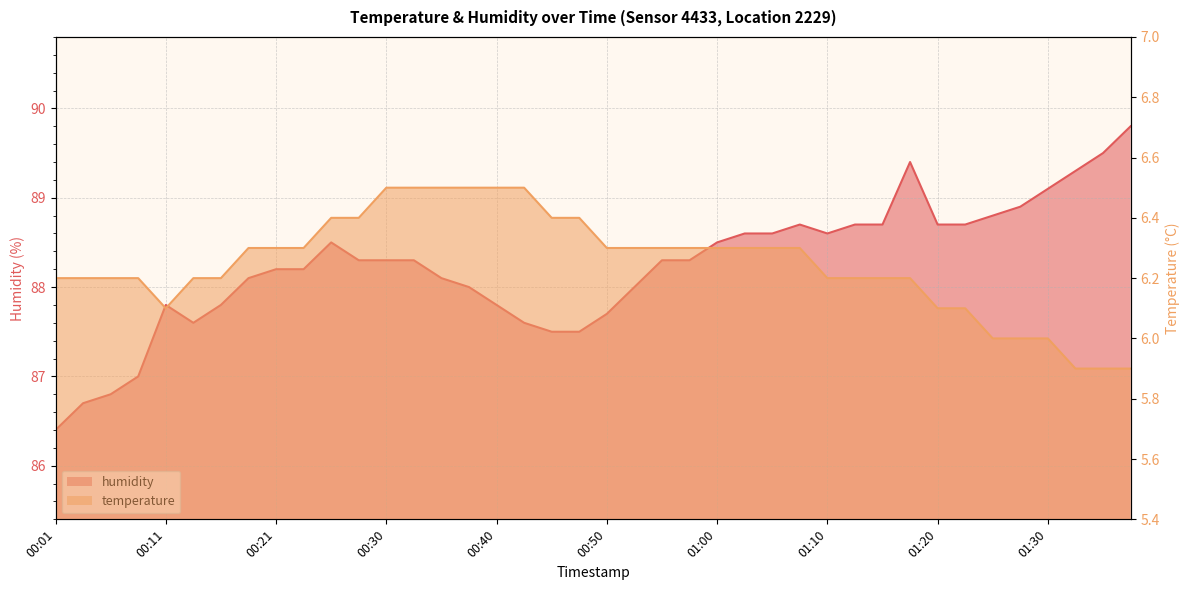

Which series has the largest range (max minus min)?

humidity